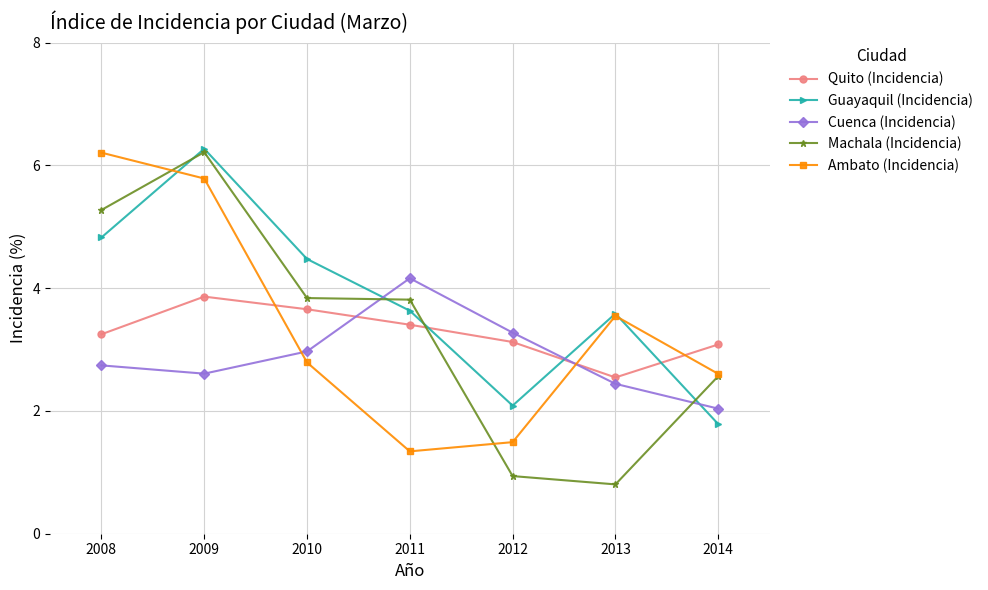

Between which two adjacent categories do Guayaquil (Incidencia) and Cuenca (Incidencia) first intersect?

2010 and 2011